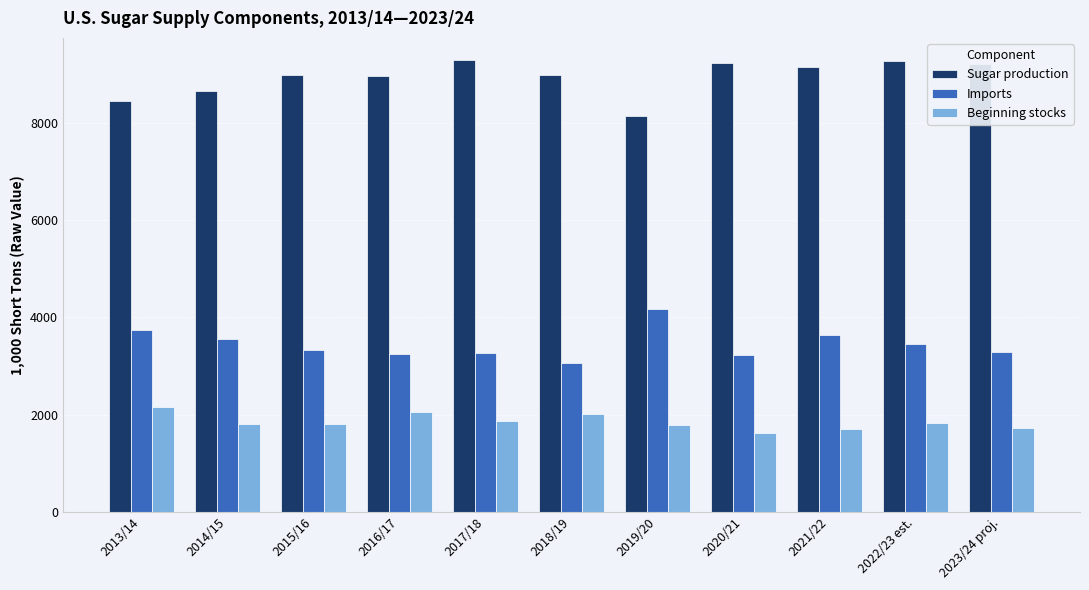

Rank the series at 2020/21 from lowest to highest value.

Beginning stocks, Imports, Sugar production